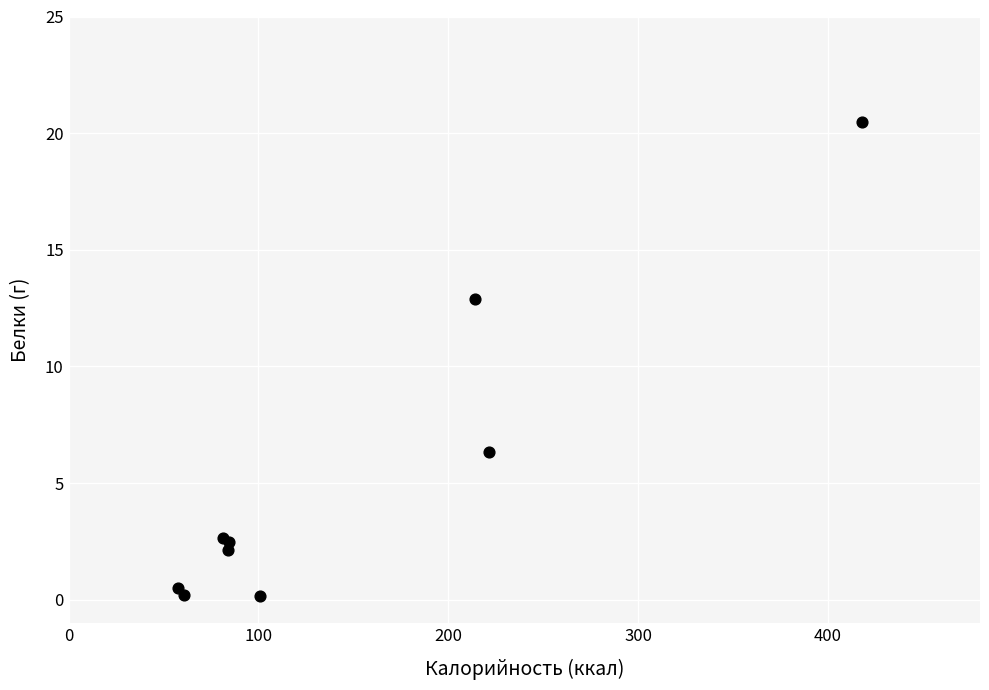

What Y value in the scatter plot is closest to 10?

12.9